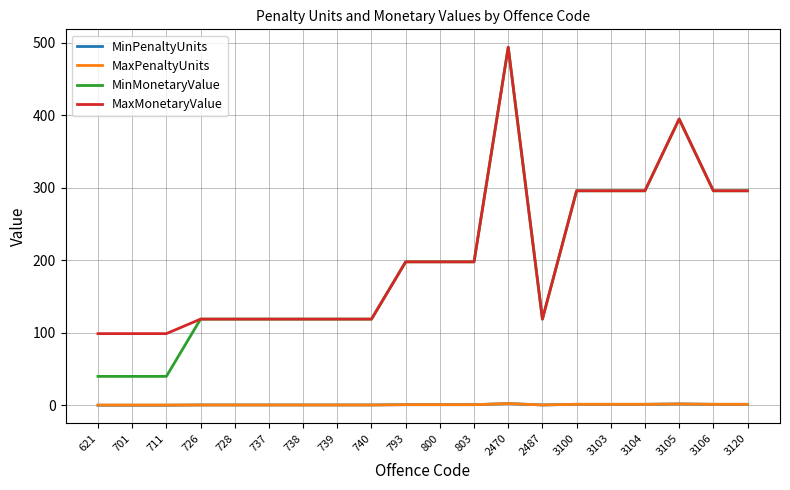

What is the difference between the MaxMonetaryValue values at 726 and 3106?

177.0